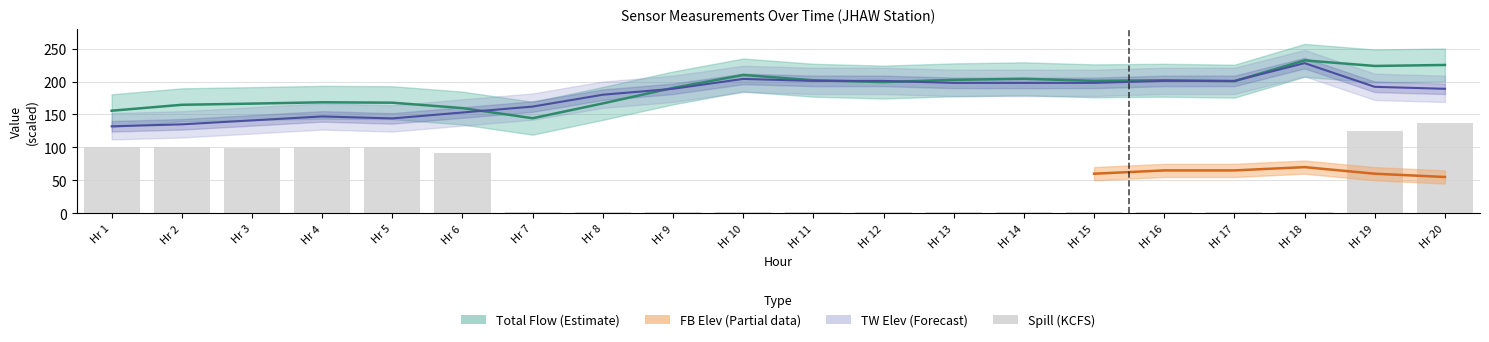

Which has a higher value, Hr 8 or Hr 2?

Hr 8